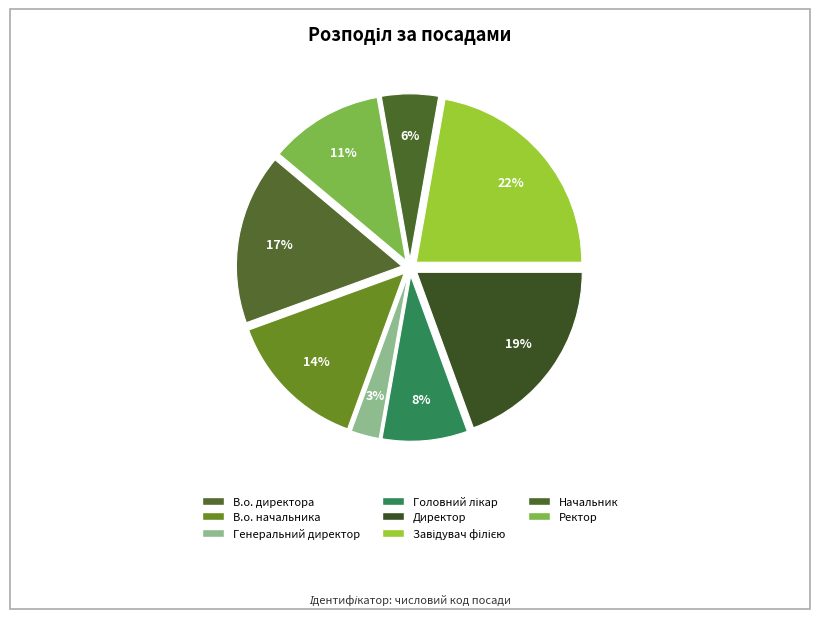

How many slices are in this pie chart?

8